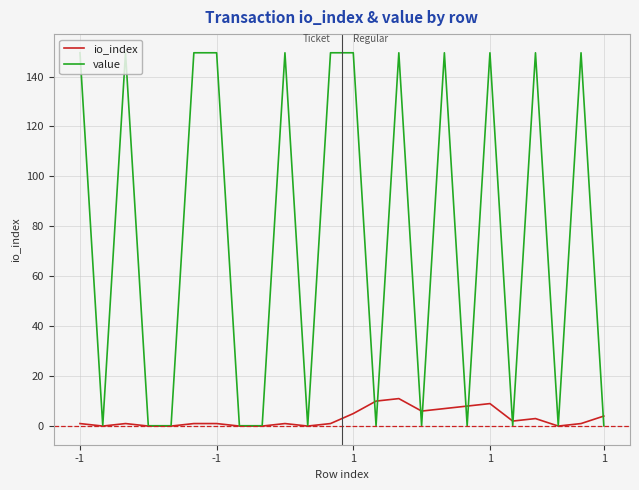

What is the greatest value displayed?

149.5